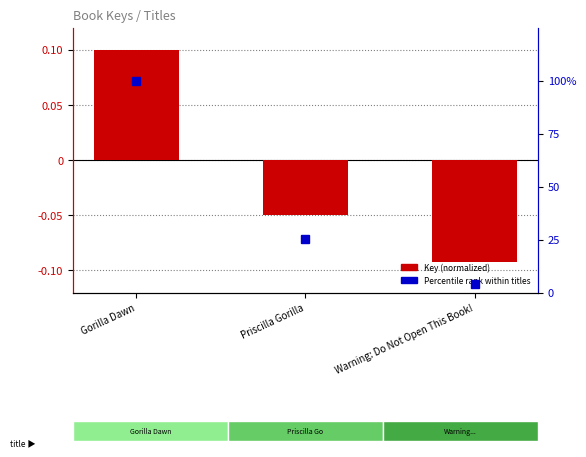

What position from the left is Warning: Do Not Open This Book!?

3